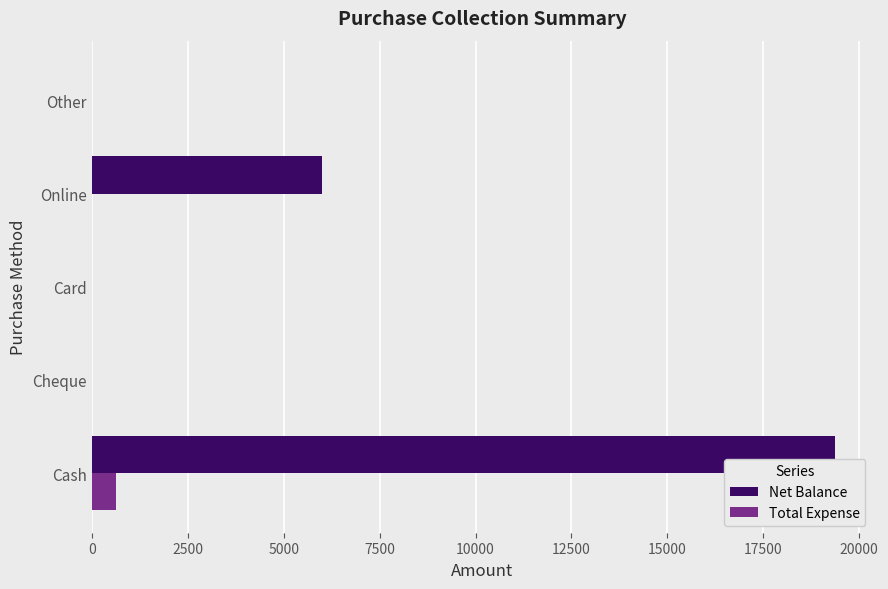

At which category is the sum across all series the highest?

Cash